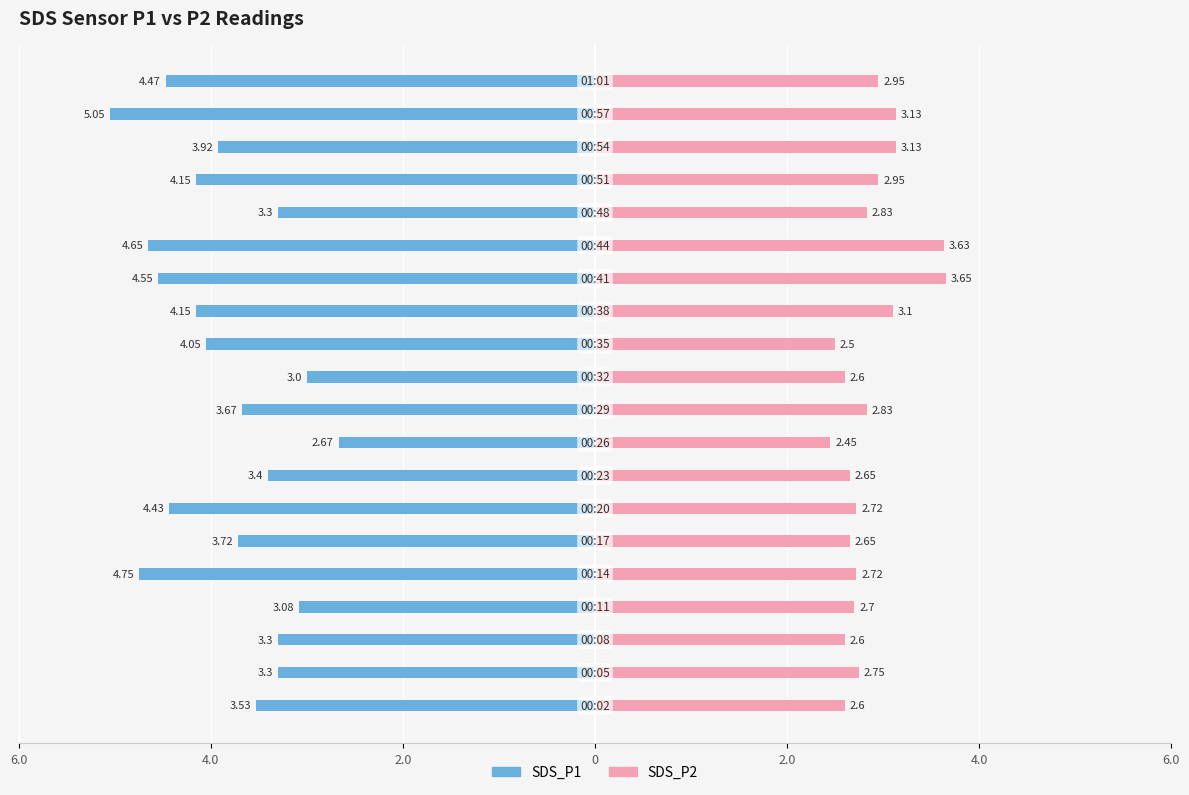

Which series has the largest range (max minus min)?

SDS_P1